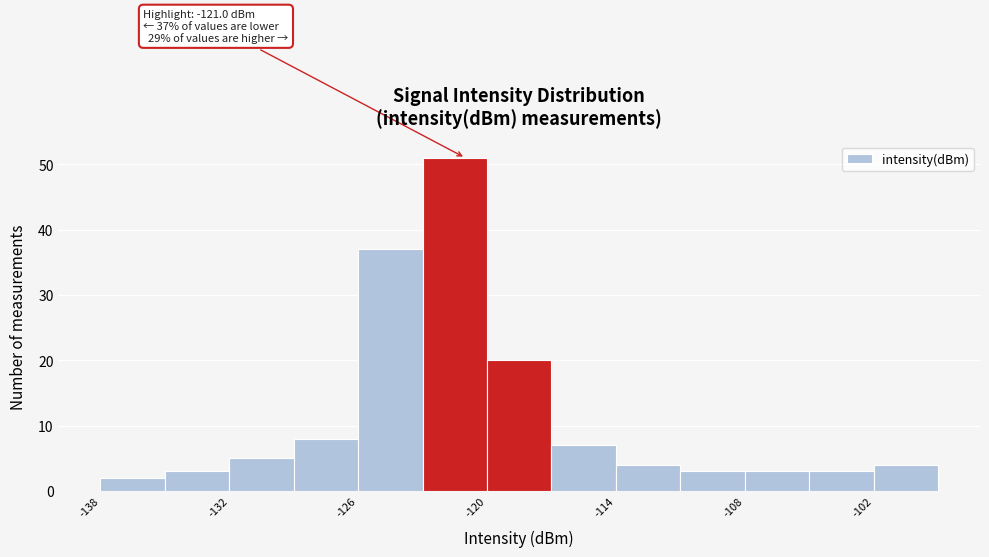

Read against the x-axis, roughly where is the centre of the tallest bar?

-121